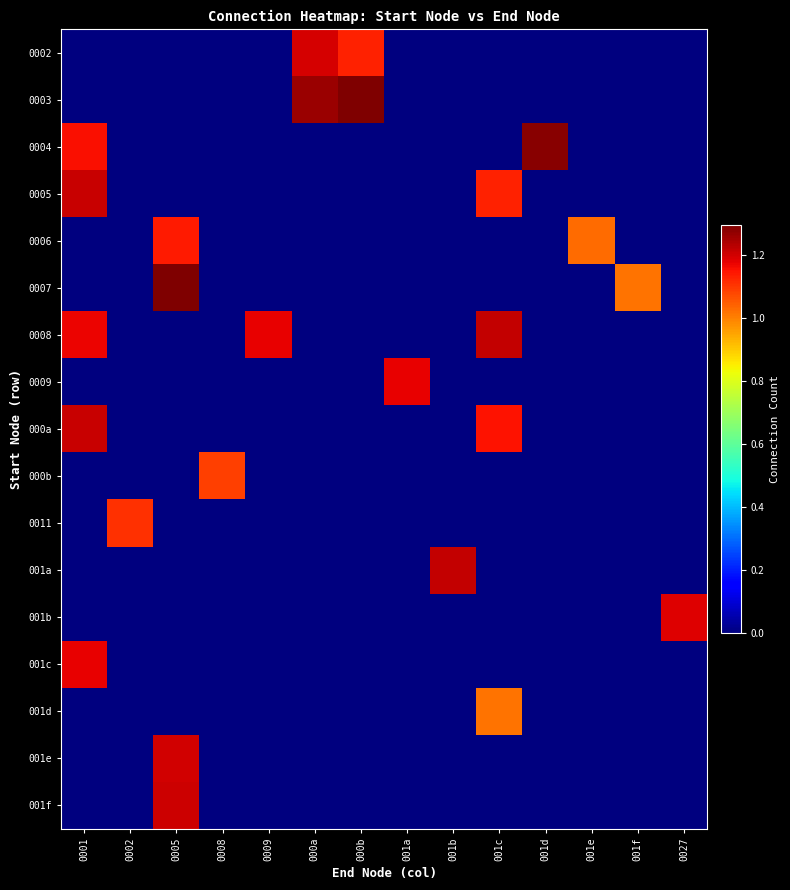

What is the greatest value displayed?

1.3